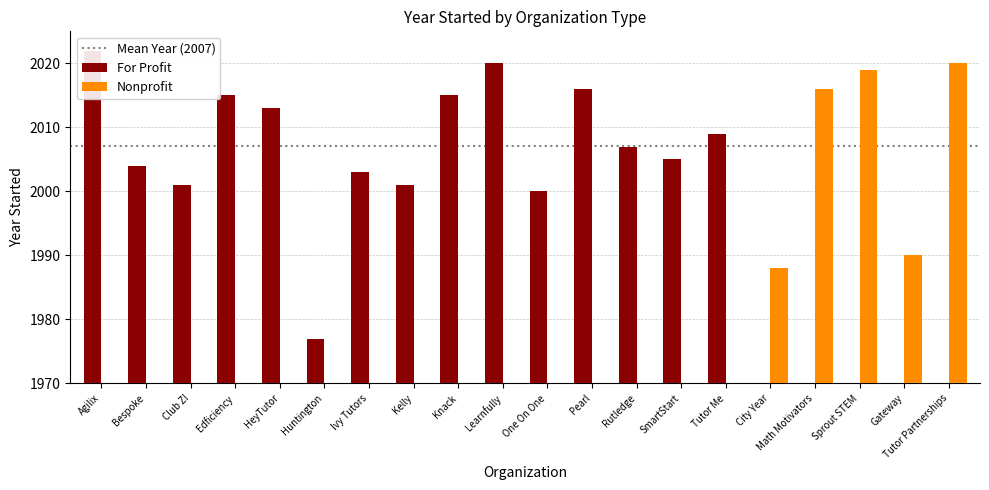

What is the difference between the maximum and minimum values in the Nonprofit series?

32